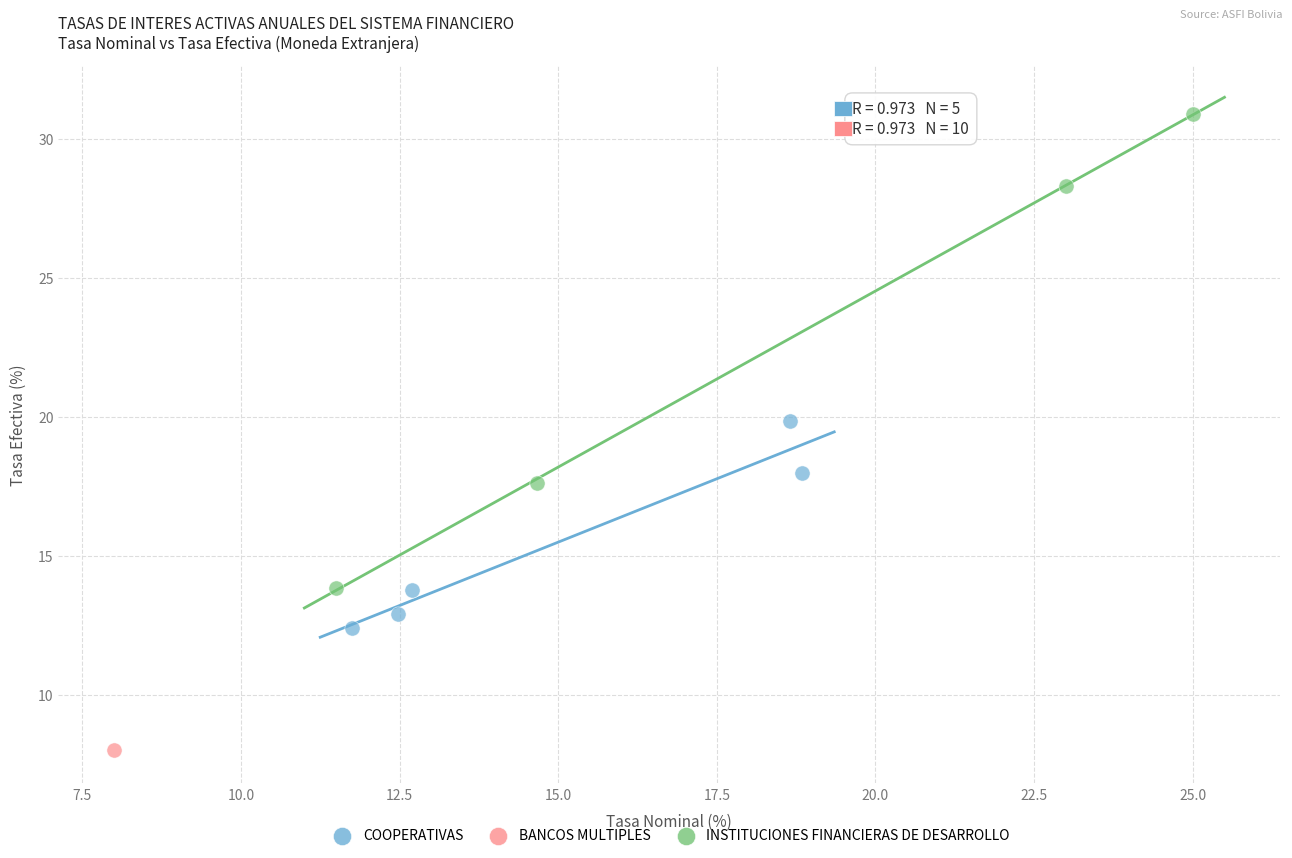

What are all the series names shown in the legend?

COOPERATIVAS, BANCOS MULTIPLES, INSTITUCIONES FINANCIERAS DE DESARROLLO